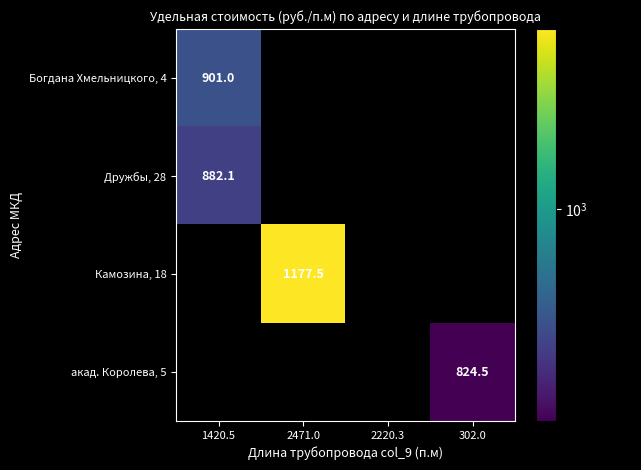

Is the value of Богдана Хмельницкого, 4 at 302.0 greater than the value of Камозина, 18 at 2471.0?

No